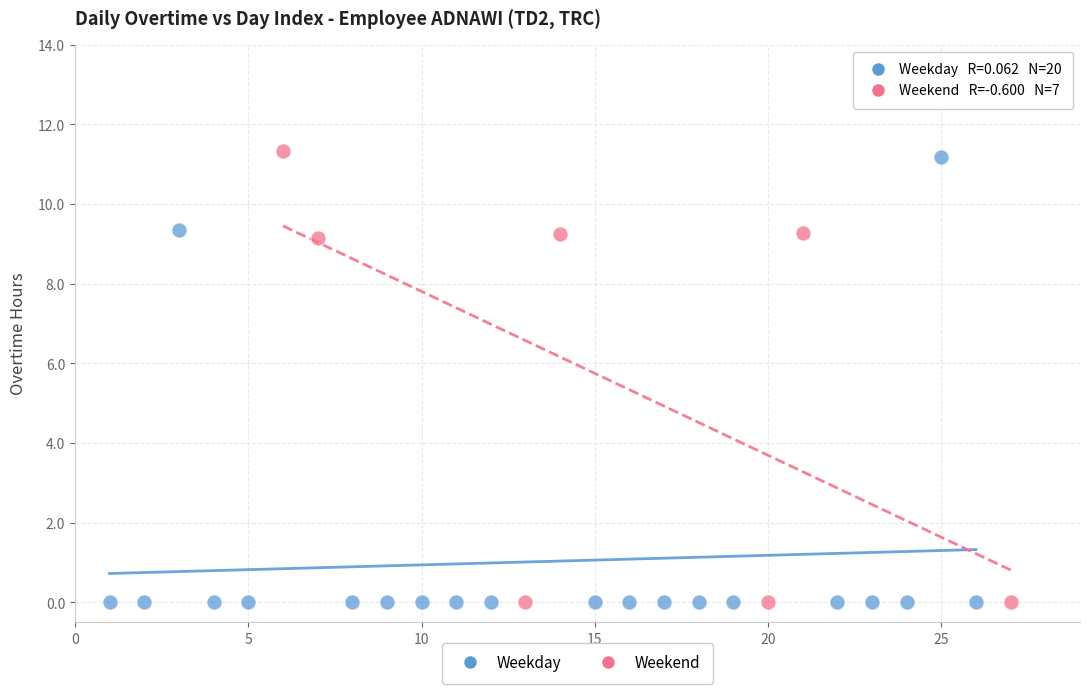

What are all the series names shown in the legend?

Weekday, Weekend